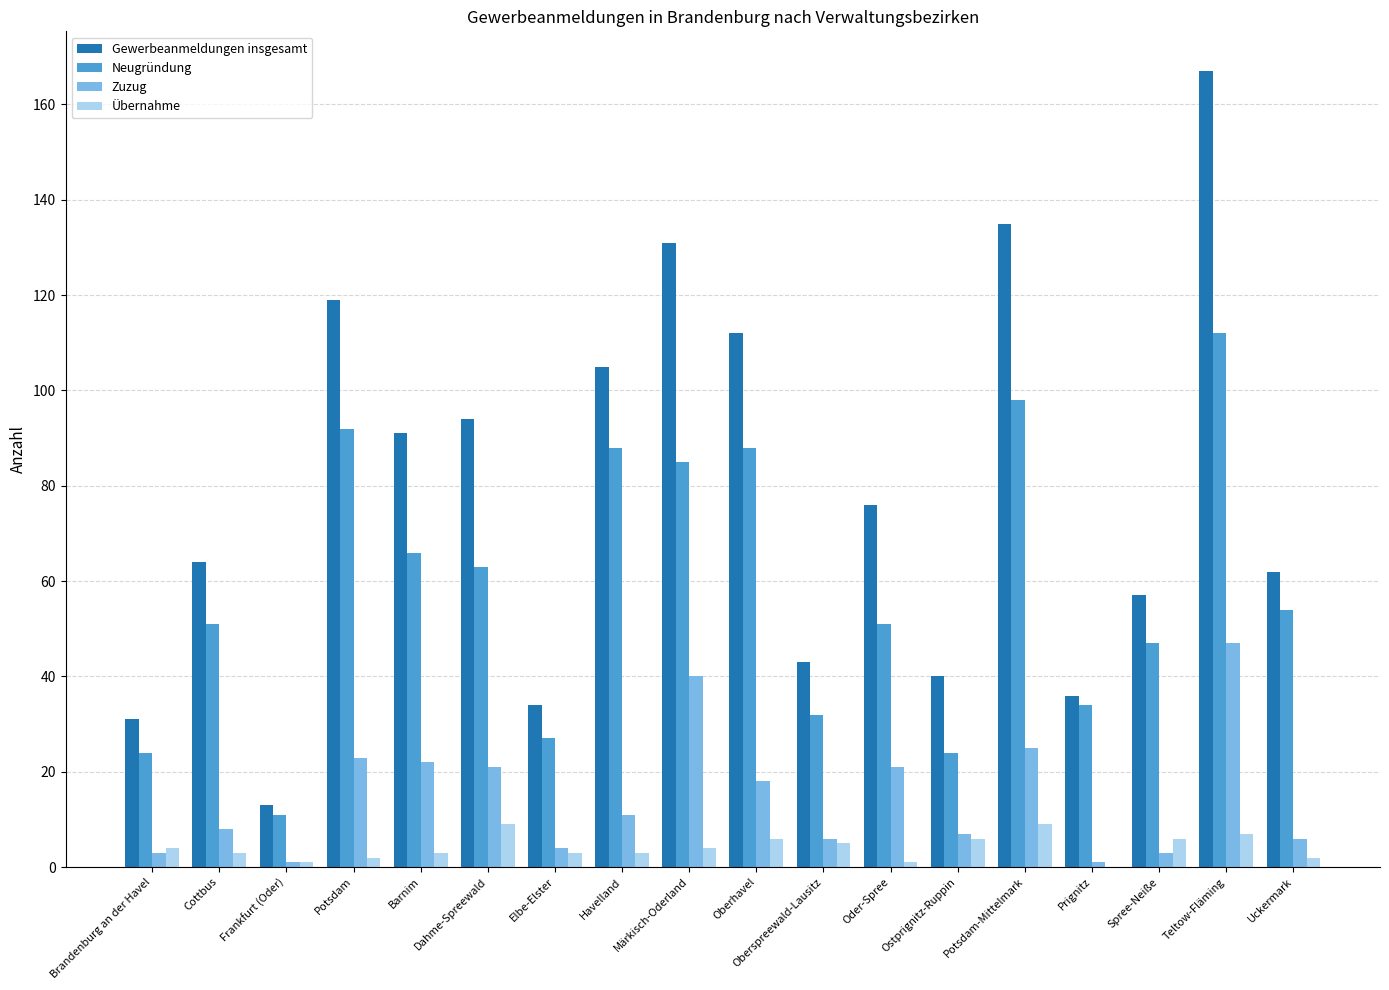

Between Dahme-Spreewald and Ostprignitz-Ruppin, which series saw the biggest shift?

Gewerbeanmeldungen insgesamt